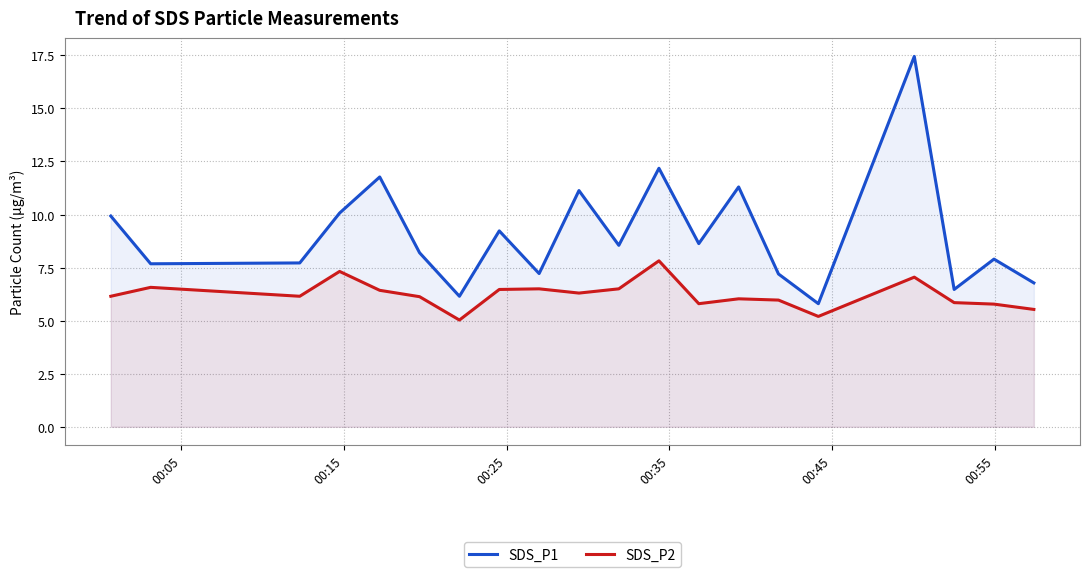

Does the chart have visible grid lines?

Yes